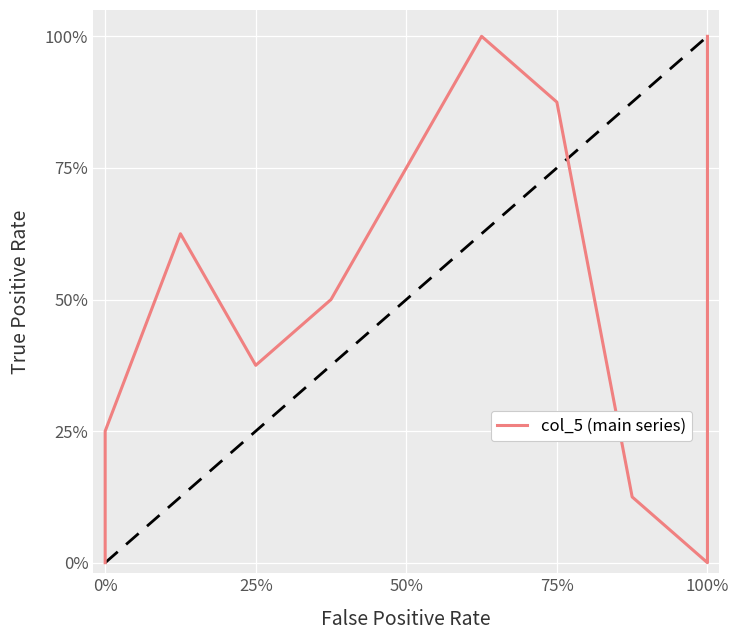

How many distinct data groups are displayed?

1